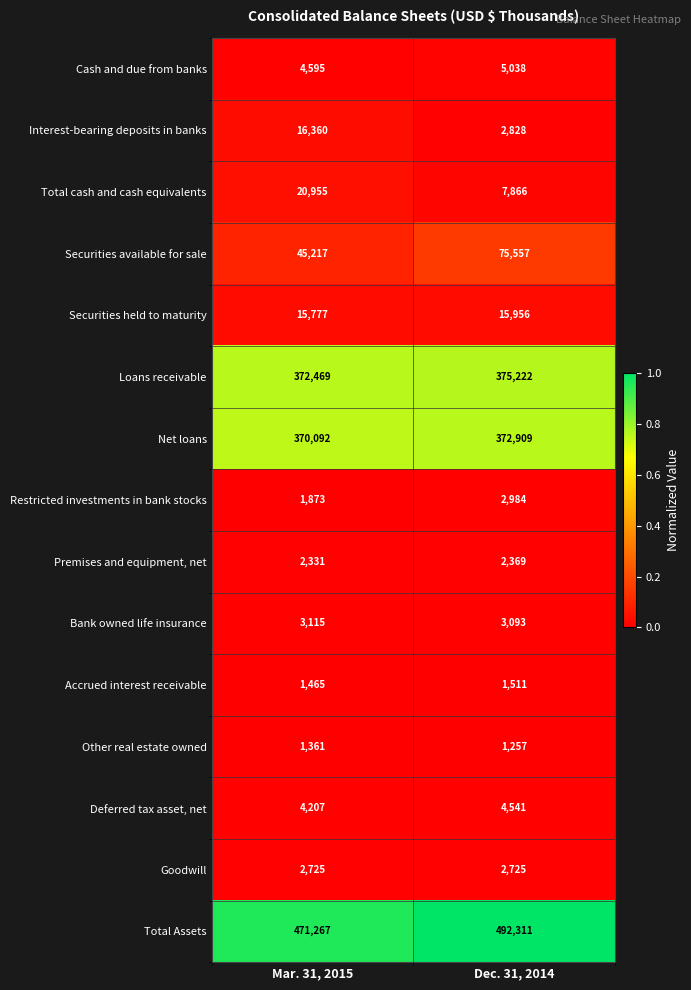

What is the difference between the maximum and minimum values in the Cash and due from banks series?

443